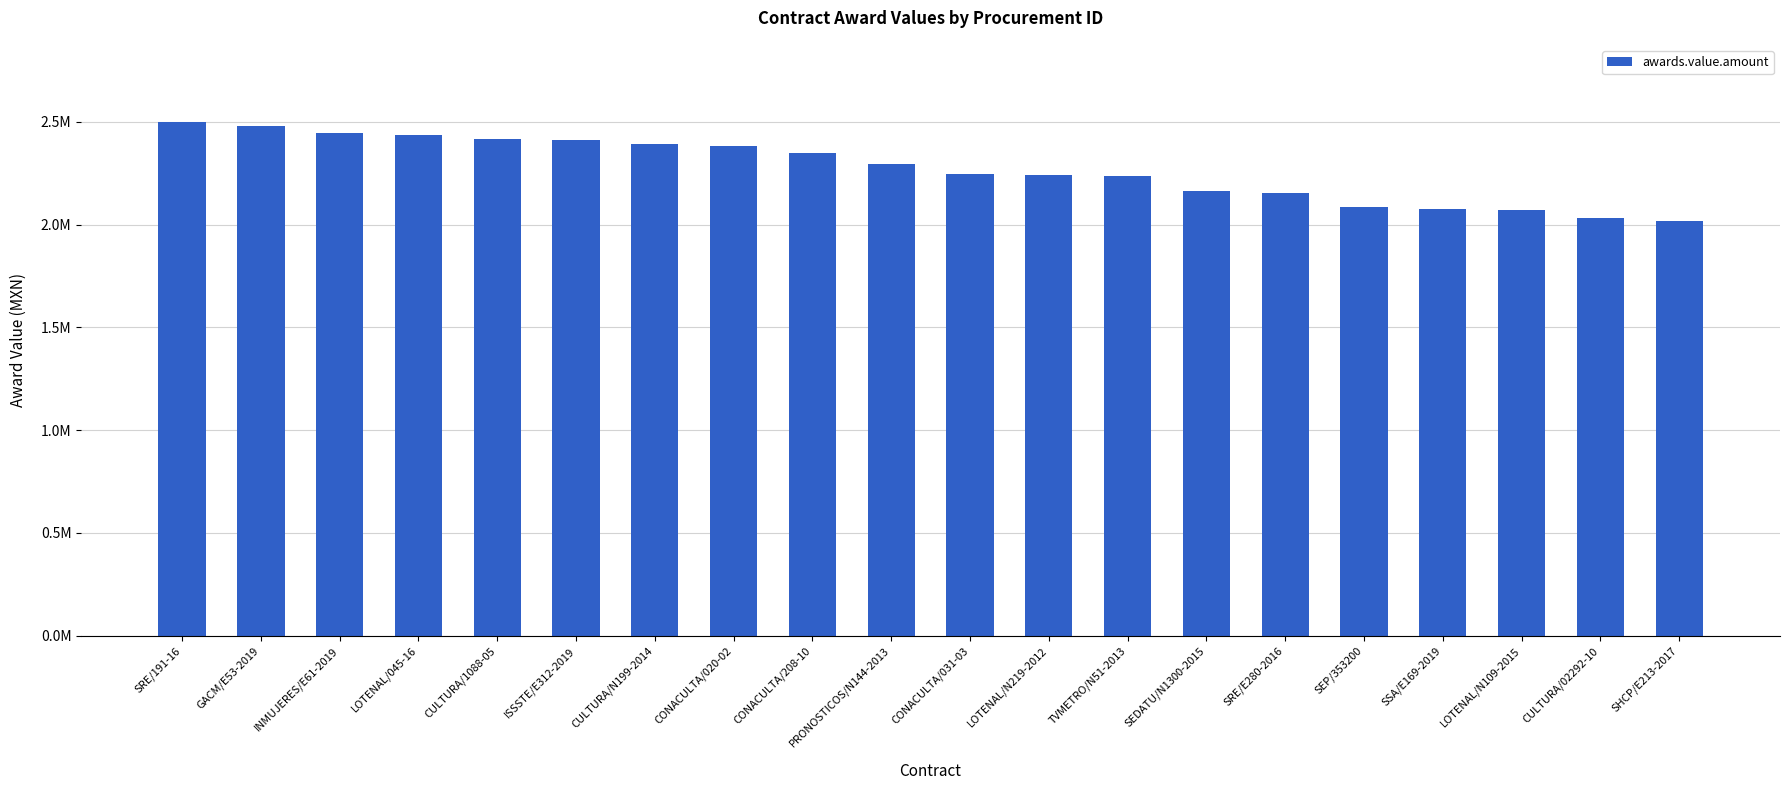

What is the ratio of the value at CONACULTA/020-02 to the value at INMUJERES/E61-2019?

1.0